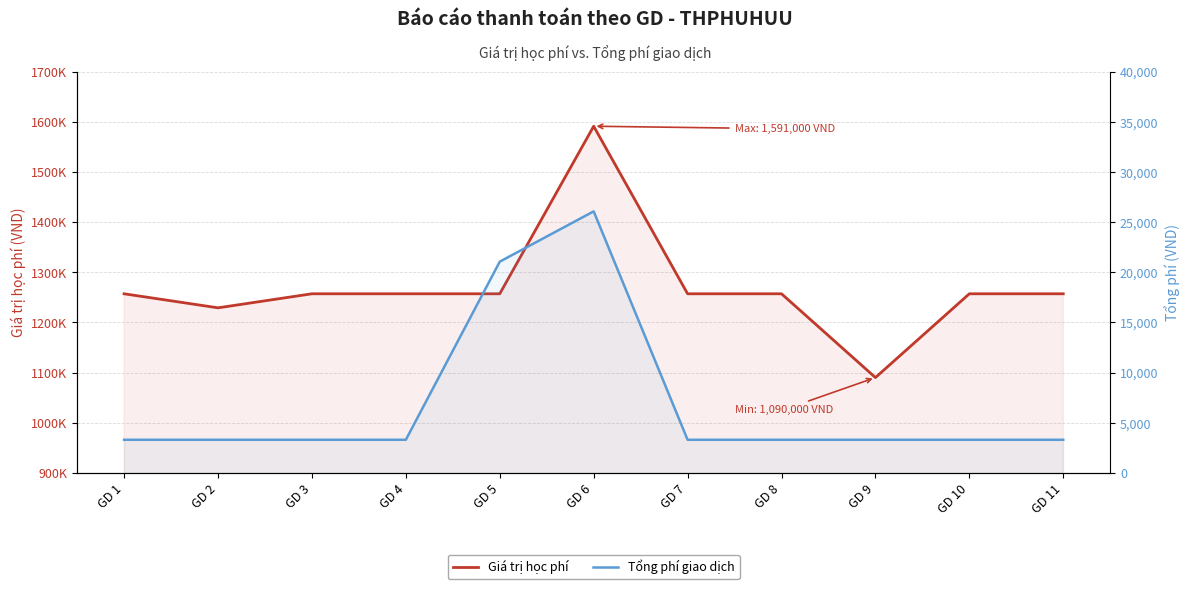

At which category does Giá trị học phí reach its first local peak?

GD 6